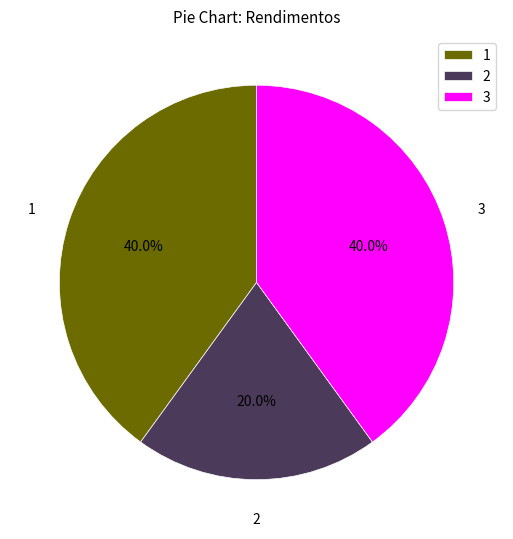

Is the sum of 1 and 2 greater than half?

Yes